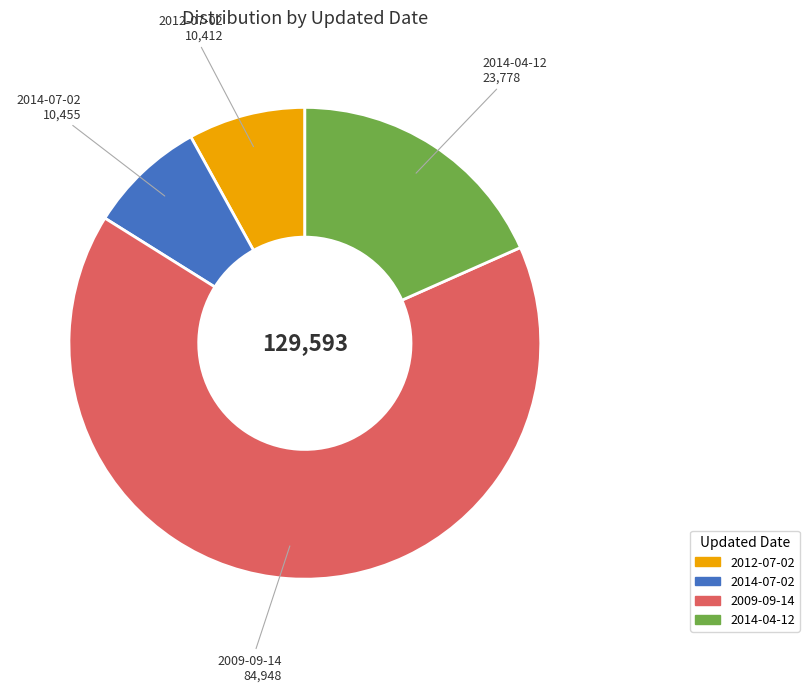

Between 2009-09-14 and 2014-07-02, which is larger?

2009-09-14